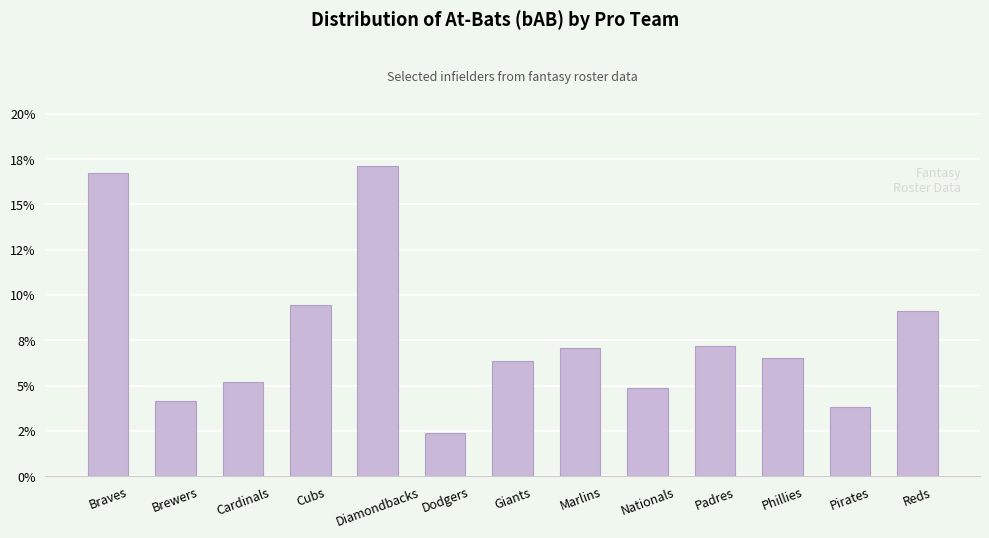

Which category has the lowest value across all series?

Dodgers